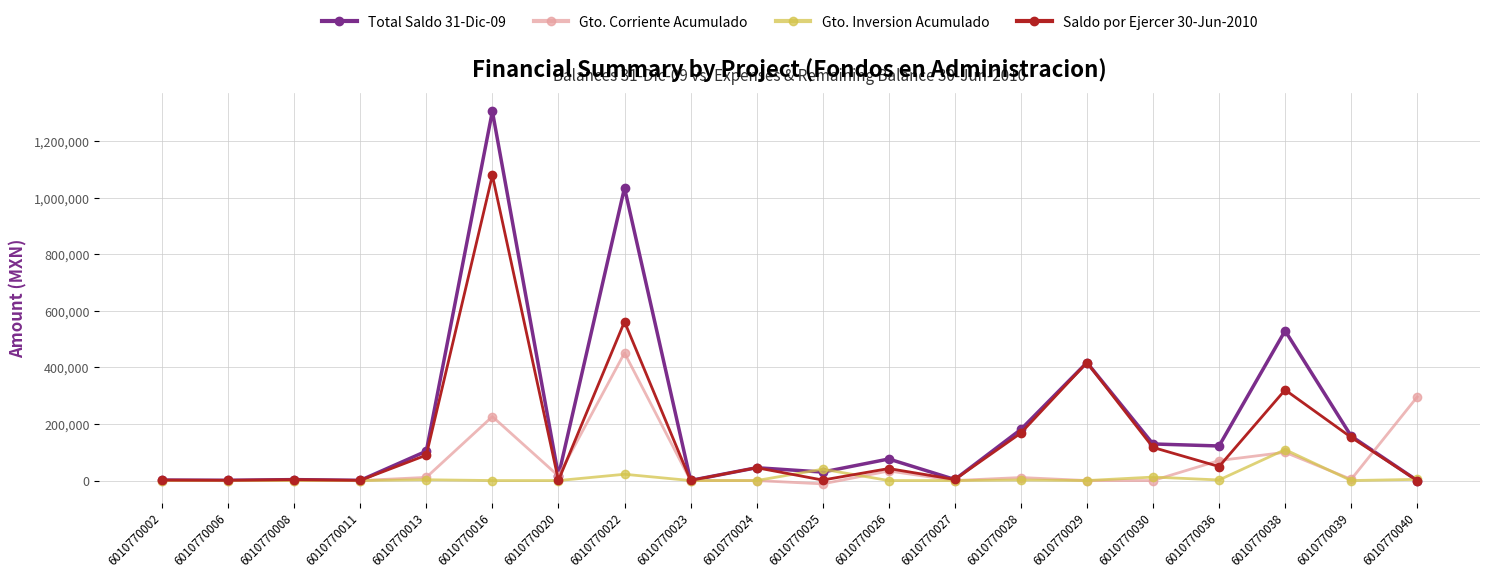

What is the maximum value for Total Saldo 31-Dic-09?

1305834.8